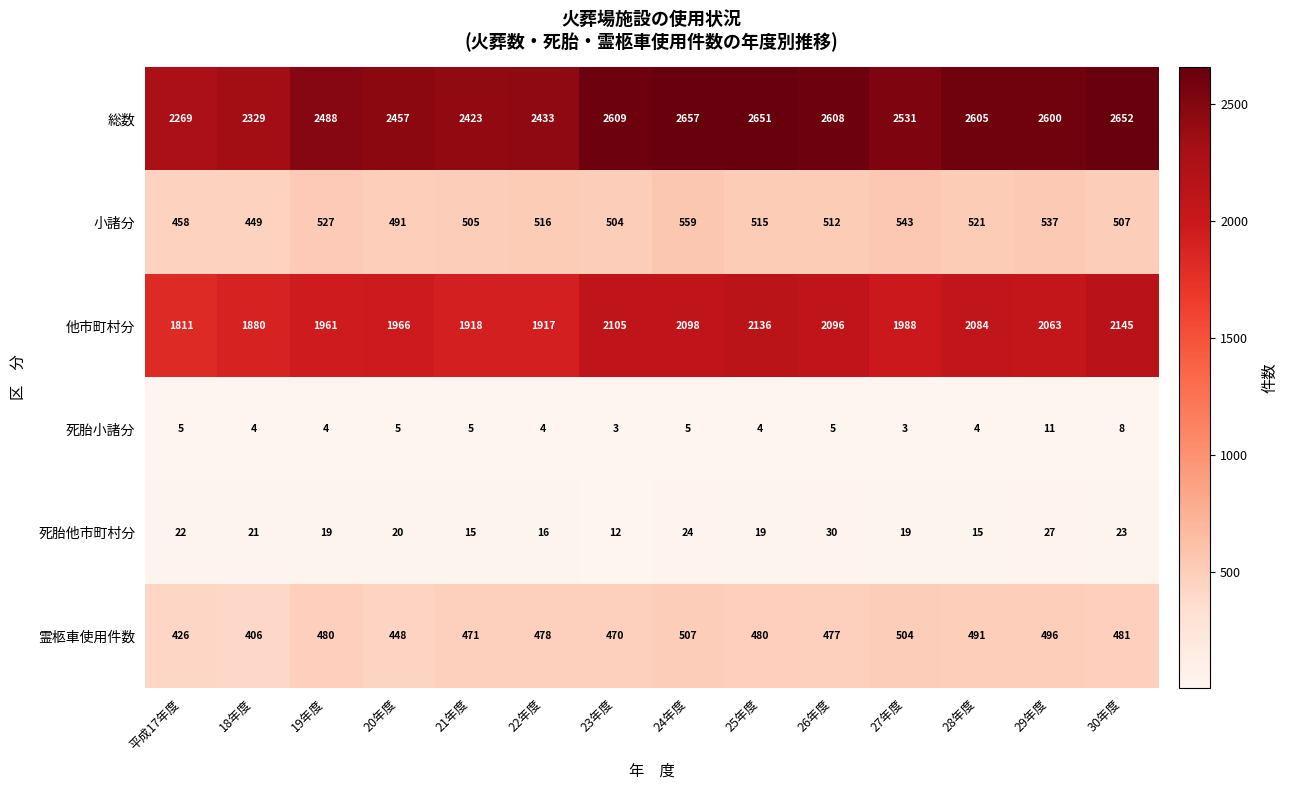

The value of 死胎小諸分 at 19年度 is 4. True or false?

True